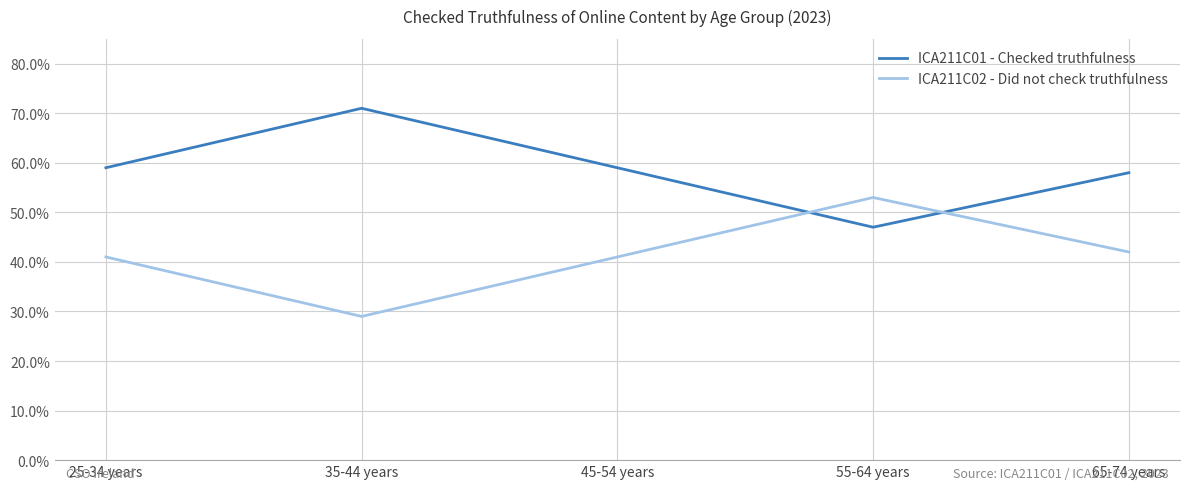

What is the minimum value shown in the chart?

29